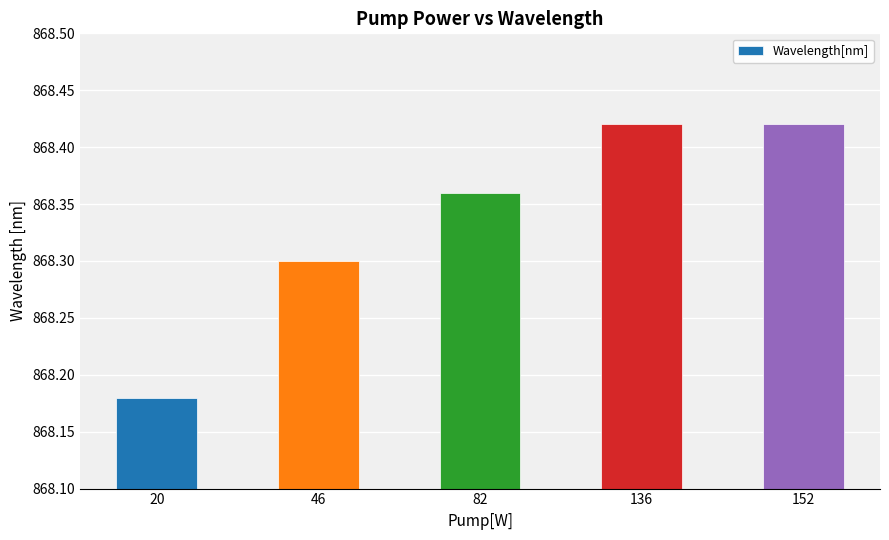

What is the average value?

868.3